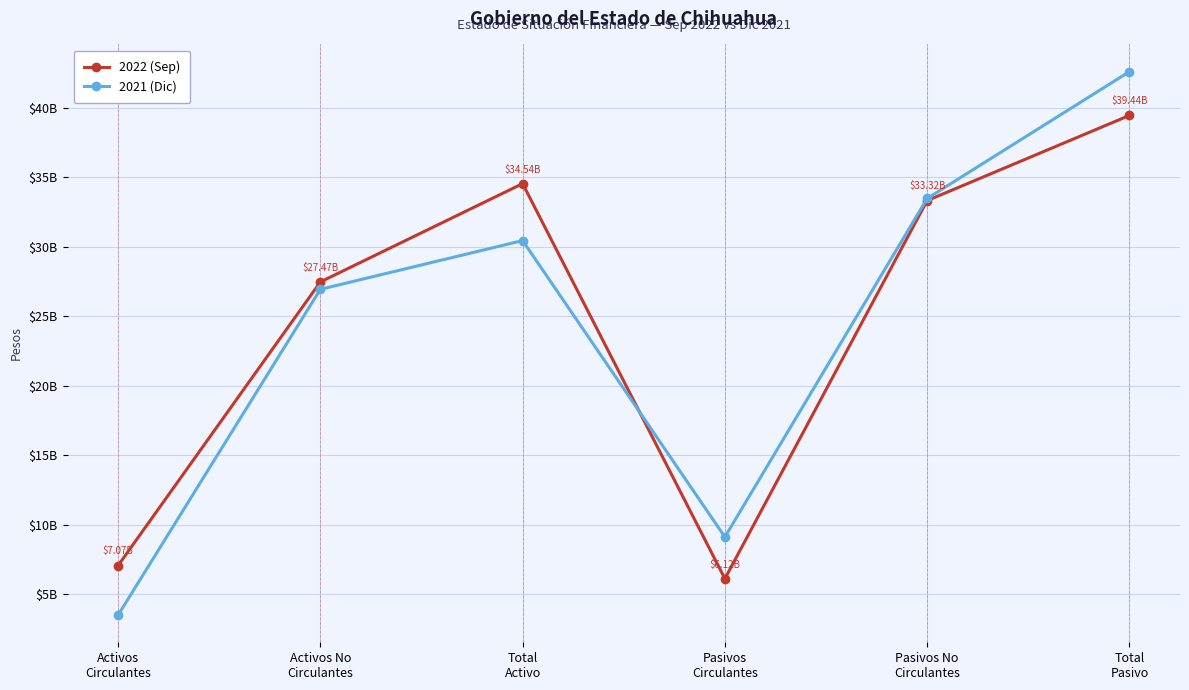

What are all the series names shown in the legend?

2022 (Sep), 2021 (Dic)